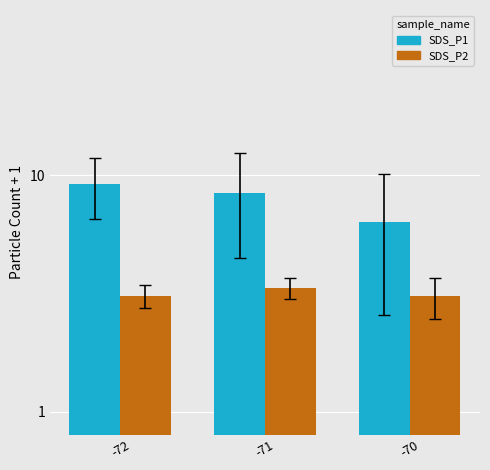

List the labels in order of SDS_P2 value, largest first.

-71, -72, -70